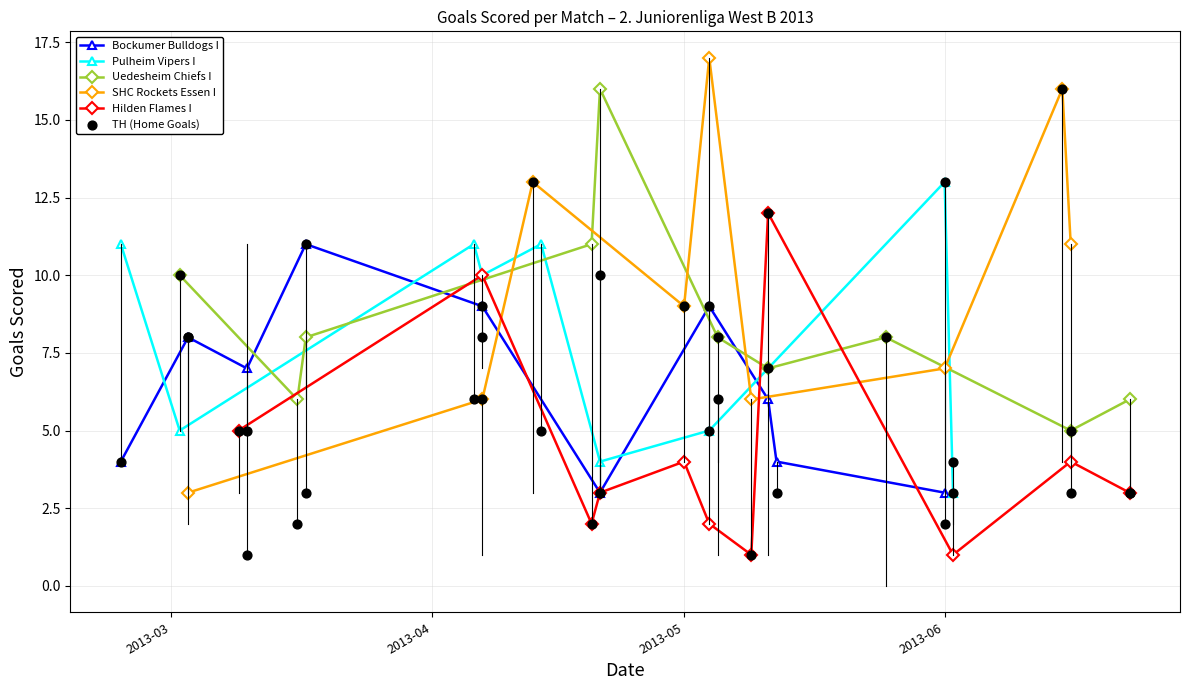

What is the value of the Bockumer Bulldogs I point at the 1st from the left?

4